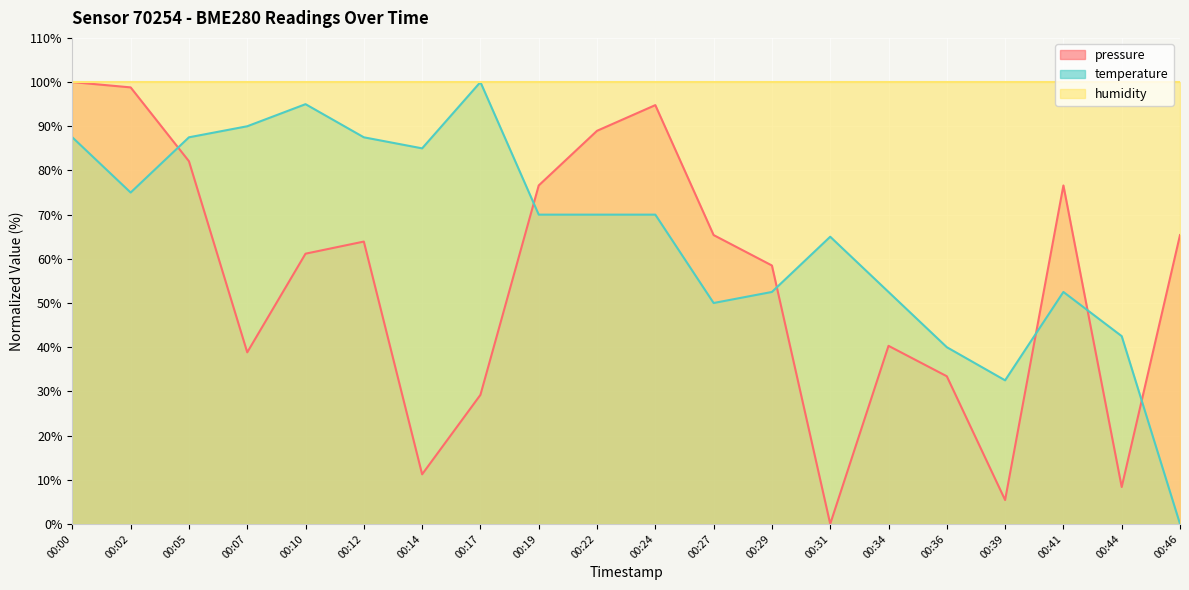

True or false: temperature has a value of 13.6 at 00:31.

False